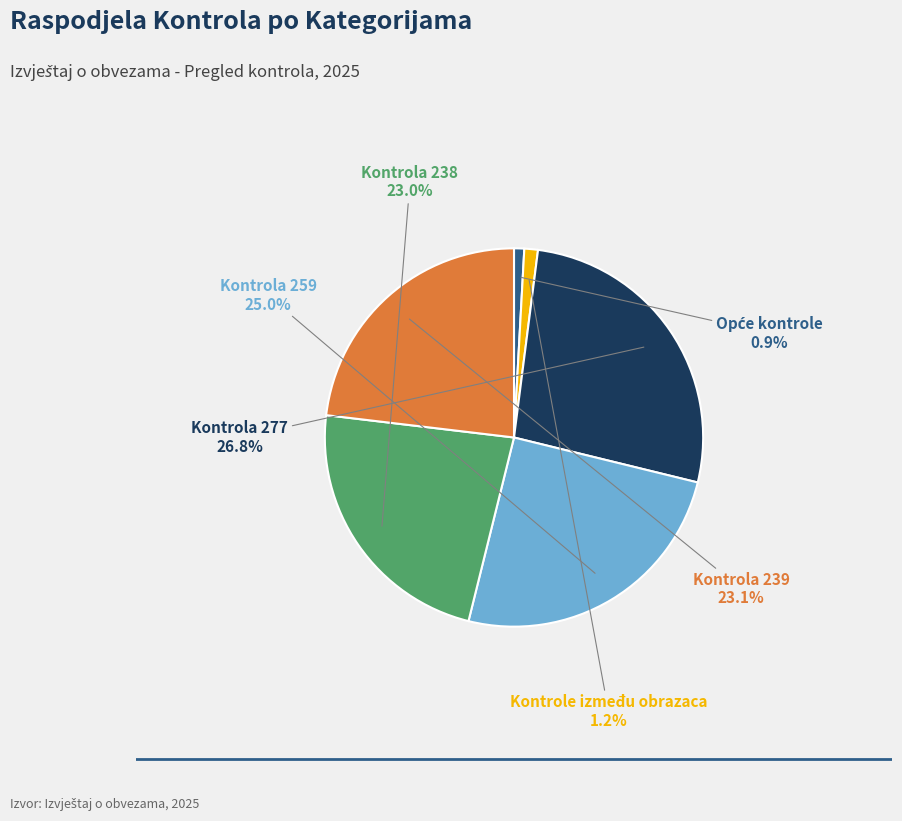

Is it true that Kontrole između obrazaca is 1% of the pie?

True